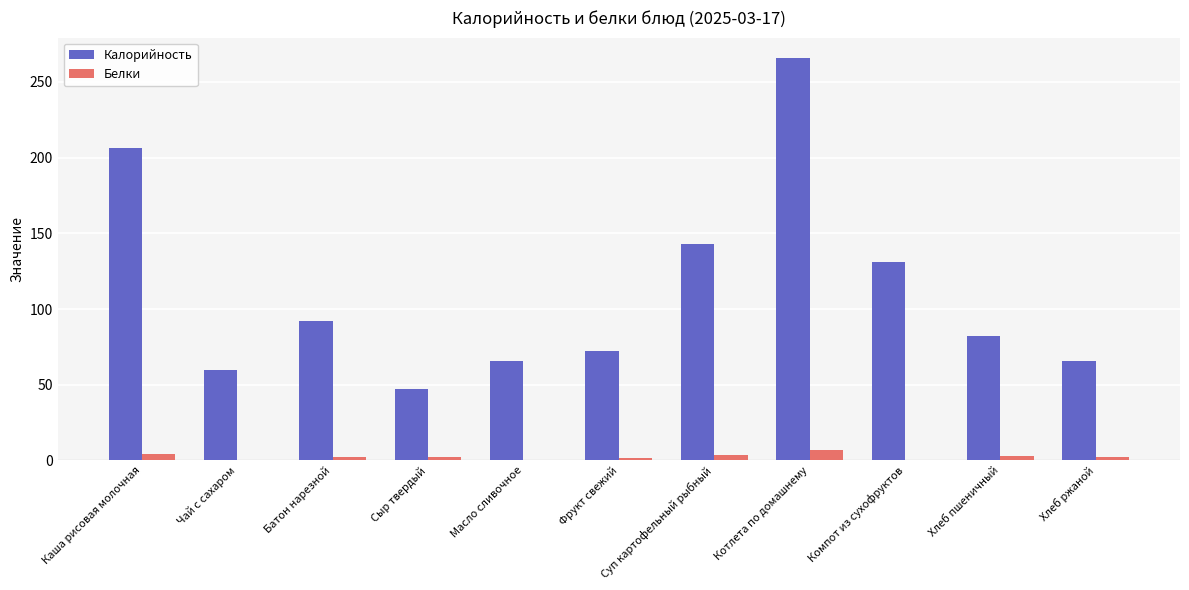

The value of Белки at Хлеб ржаной is 2.4. True or false?

True